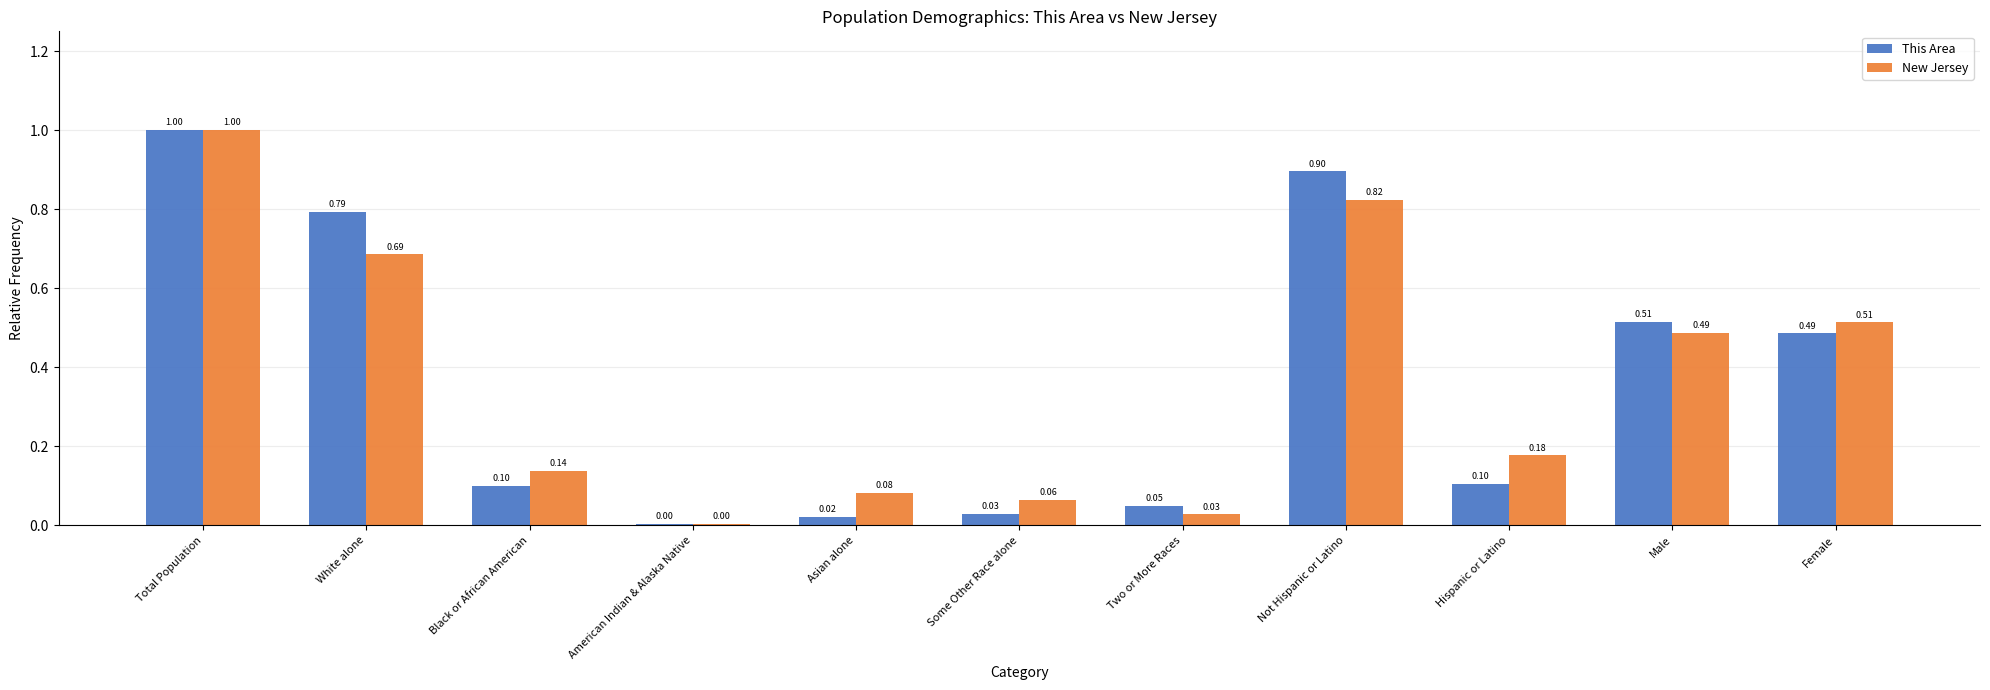

What is the sum of the This Area values at White alone and Black or African American?

0.9